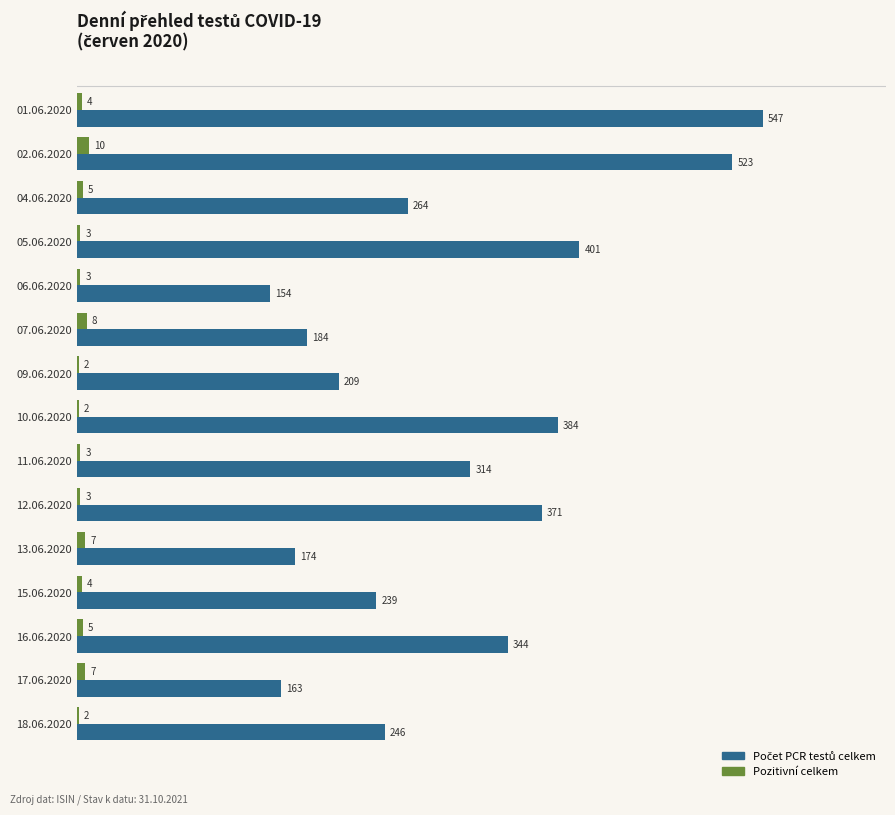

What is the sum of all Pozitivní celkem values?

68